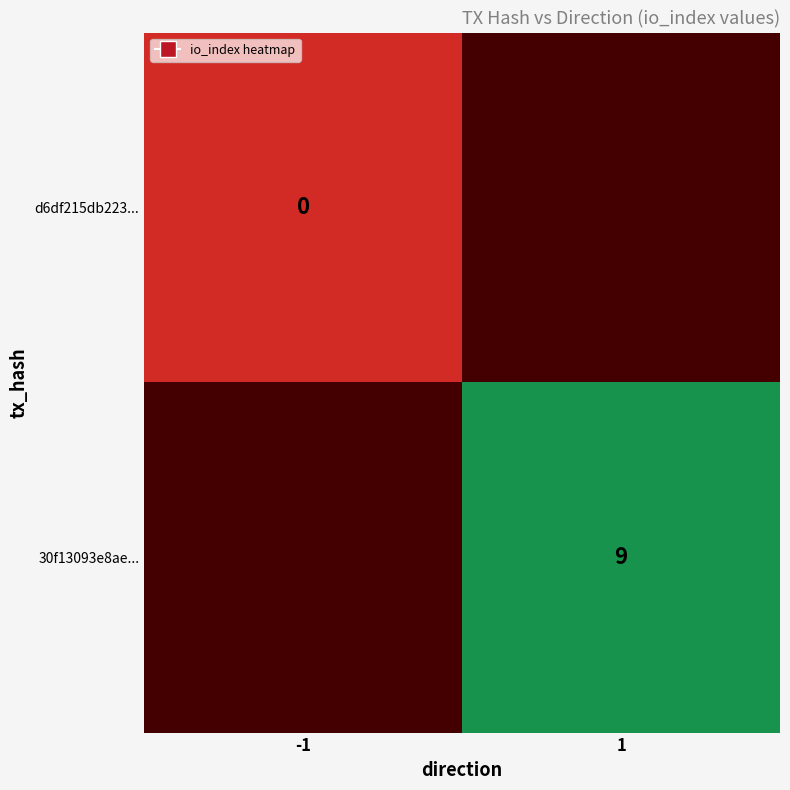

Is it true that 30f13093e8ae... equals 12 at 1?

False